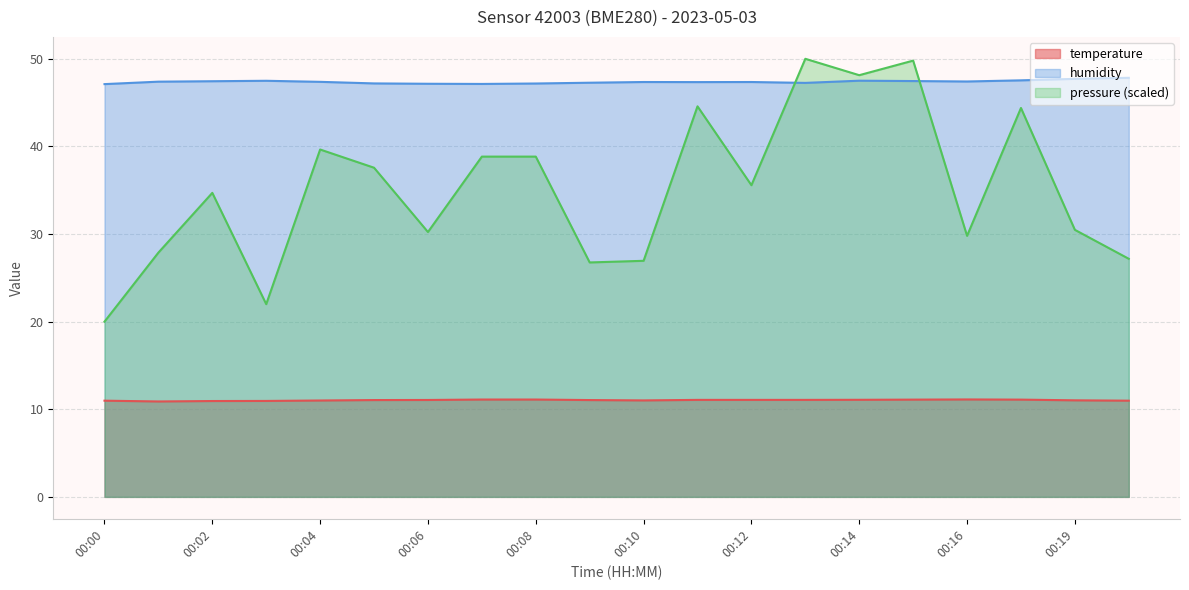

Where does the temperature series first go above 11?

00:05